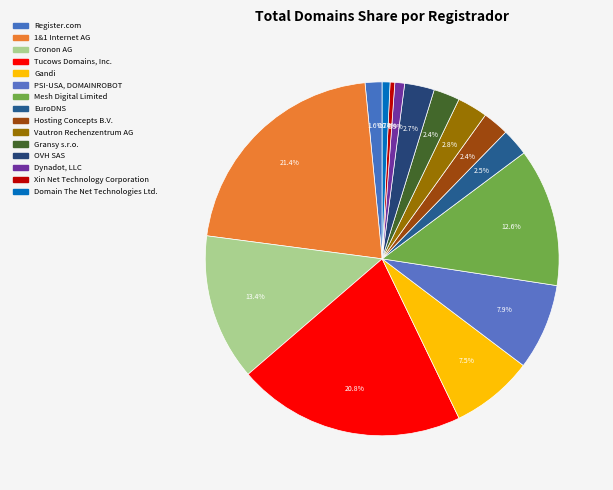

Is Cronon AG the majority of the pie?

No